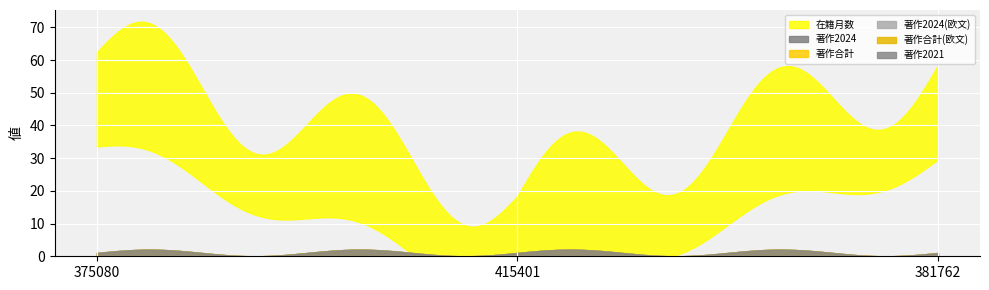

List the series in order of their peak value, highest first.

在籍月数, 著作2024, 著作合計, 著作2024(欧文), 著作合計(欧文), 著作2021